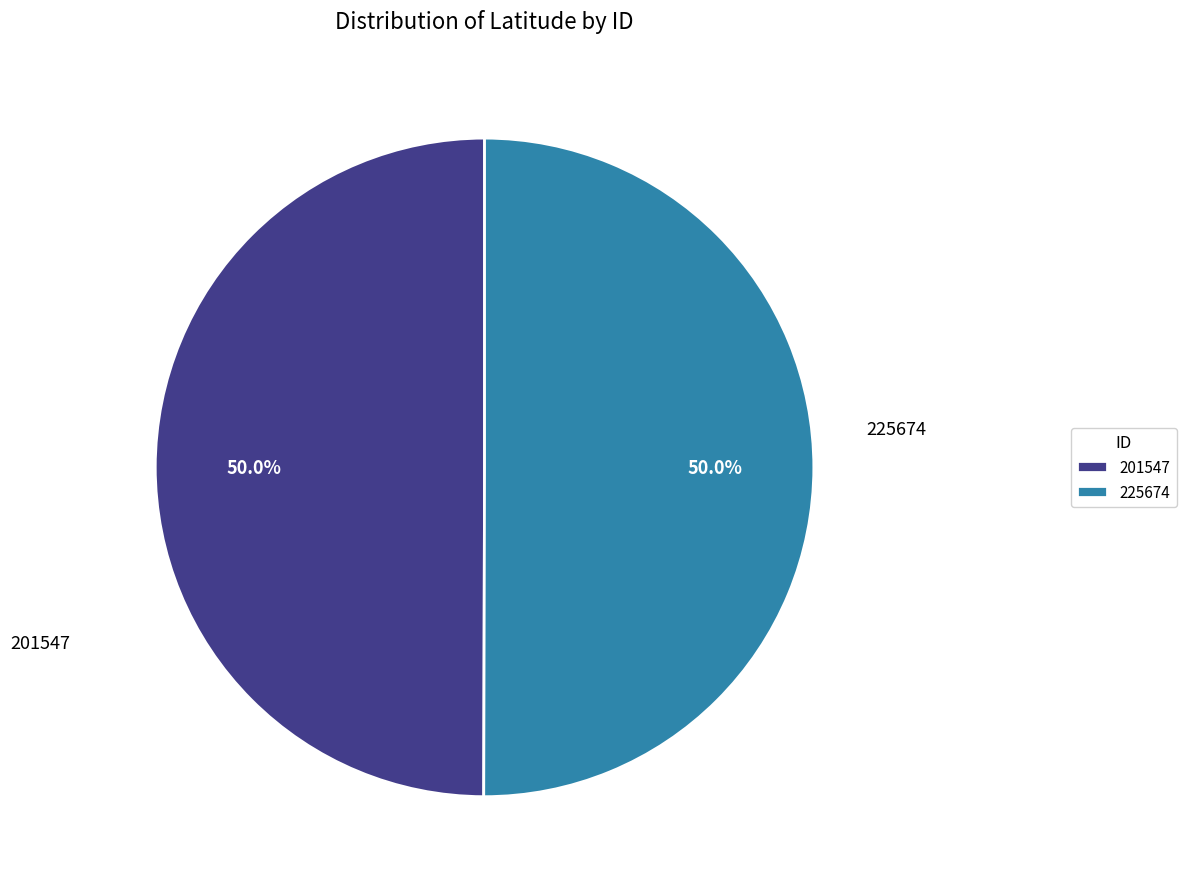

What is the ratio of the value at 201547 to the value at 225674?

1.0